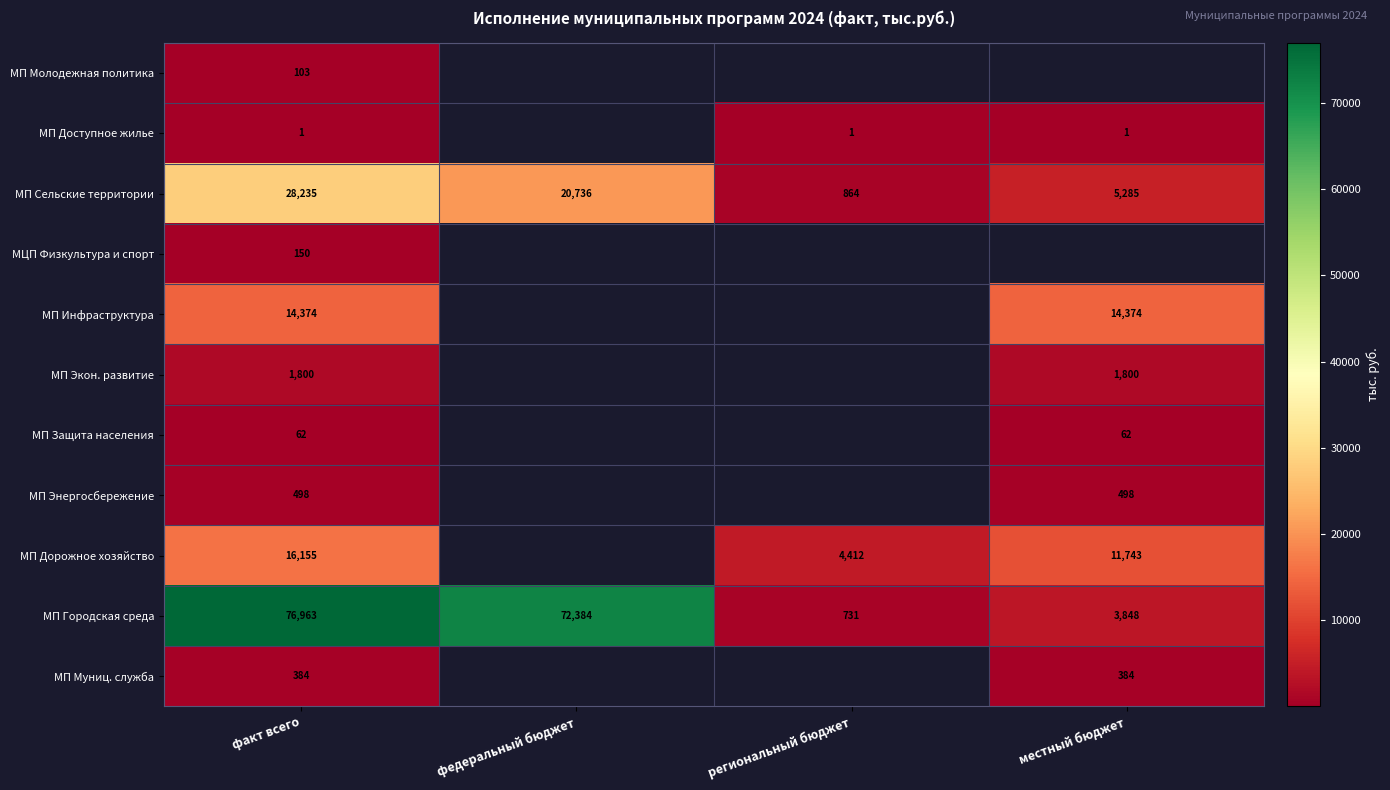

Which category has the highest value across all series?

факт всего